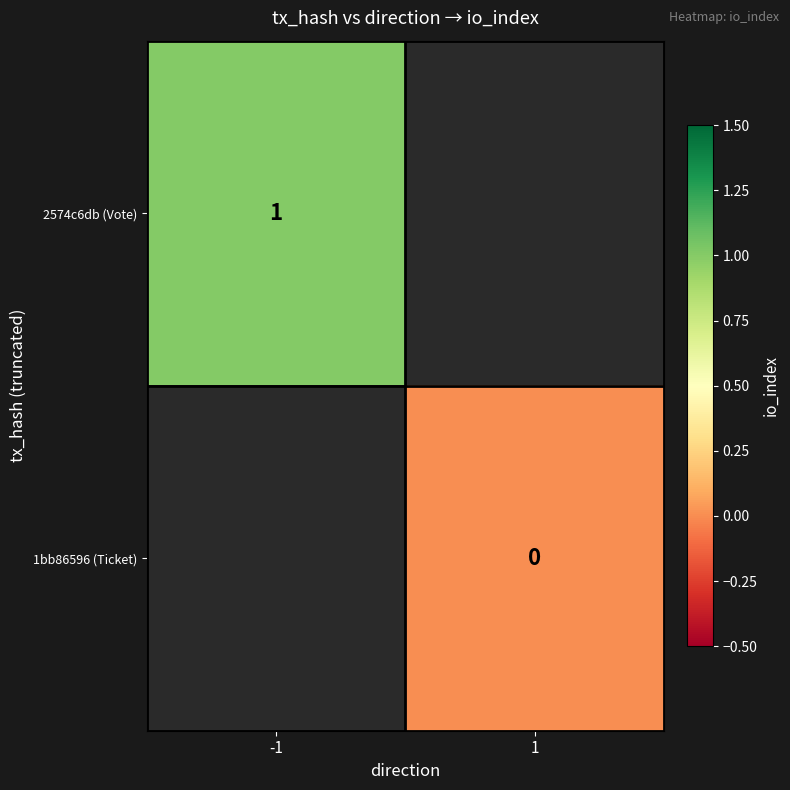

Is the value of 1bb86596 (Ticket) at 1 greater than the value of 2574c6db (Vote) at -1?

No